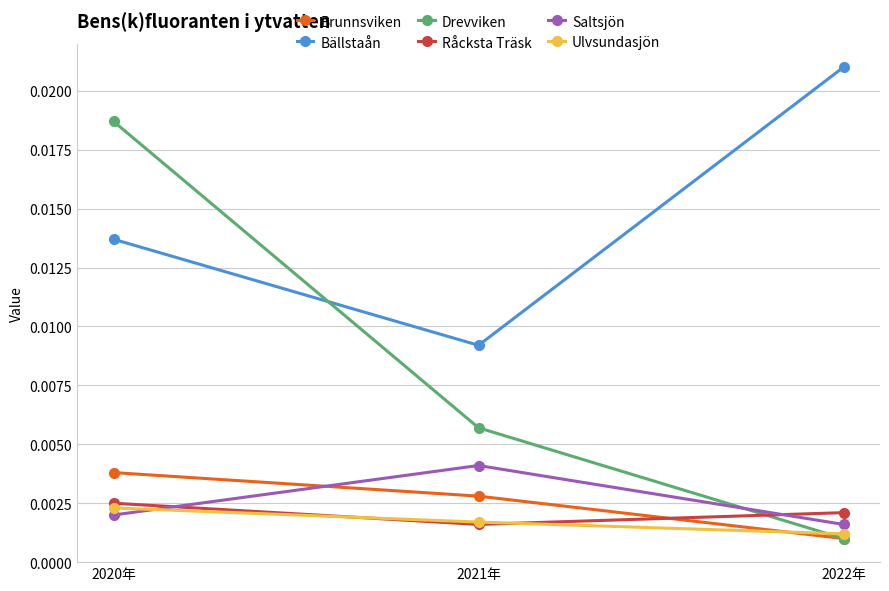

What is the label of the 2nd point from the left?

2021年